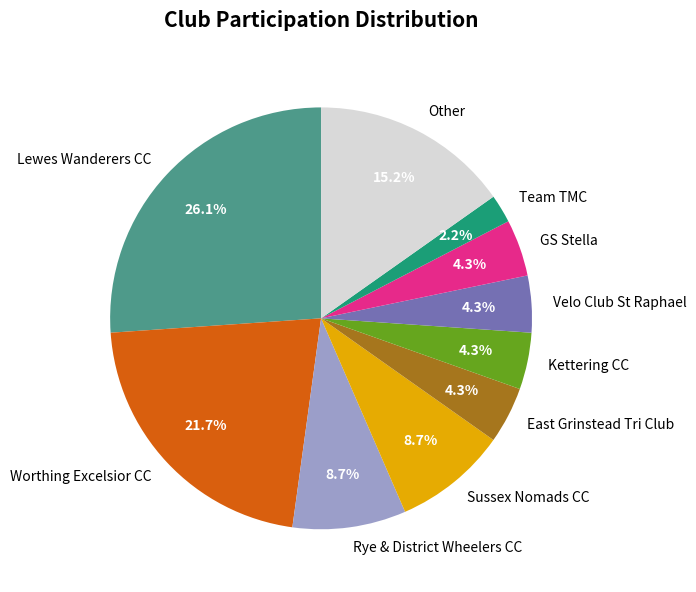

What percentage is the Worthing Excelsior CC slice, to the nearest percent?

22%